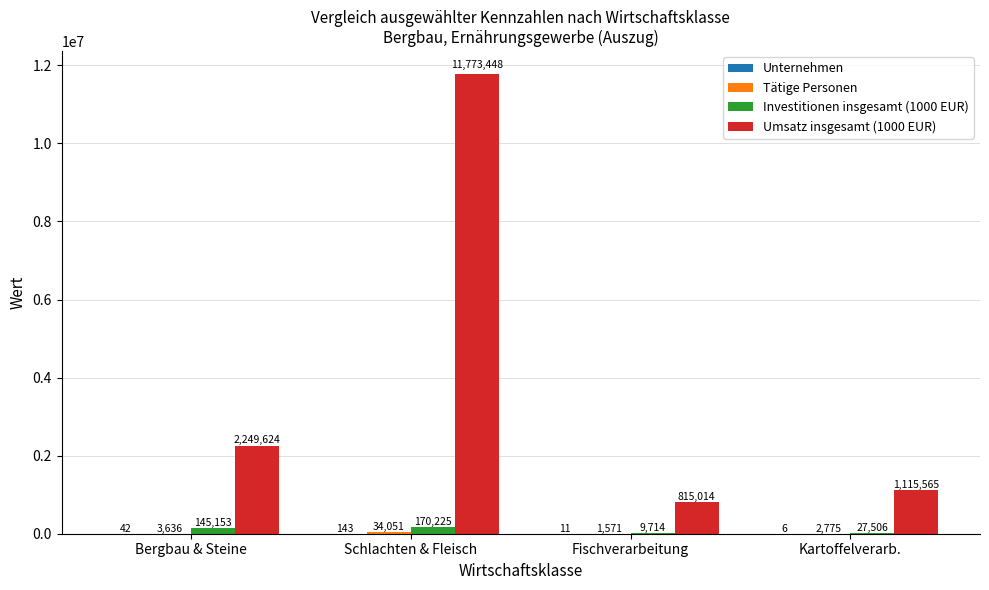

True or false: Umsatz insgesamt (1000 EUR) has a value of 1347859 at Bergbau & Steine.

False